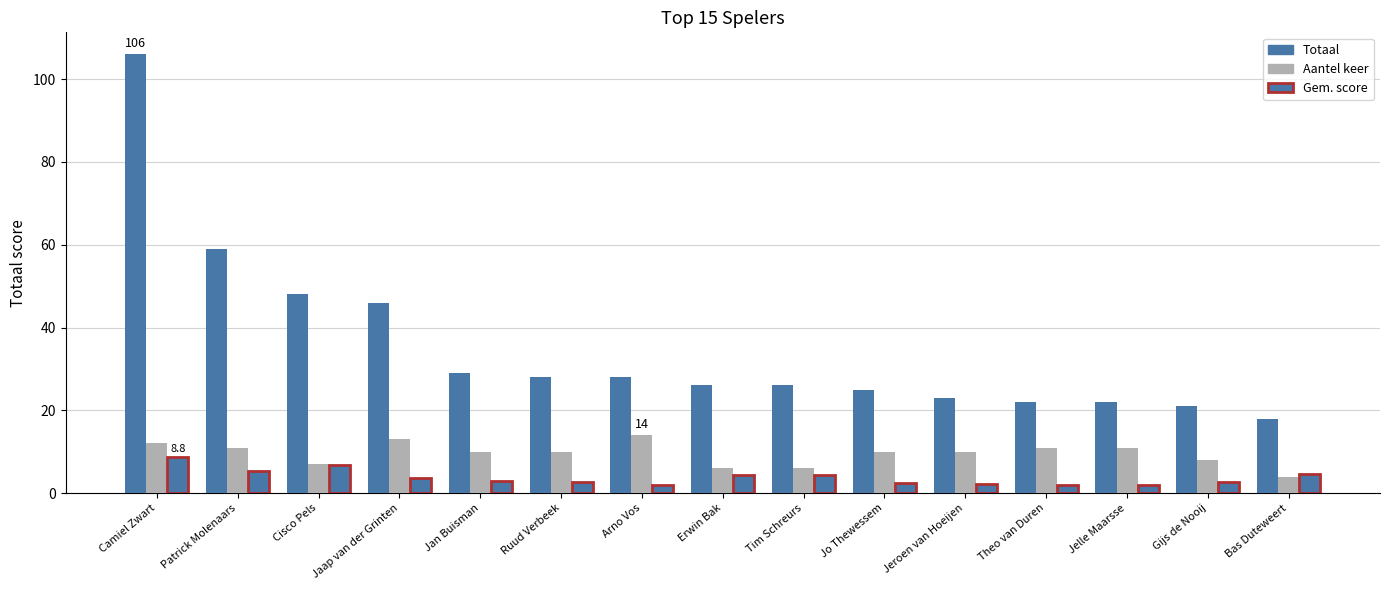

What is the difference between the maximum and second lowest values in the Gem. score series?

6.8